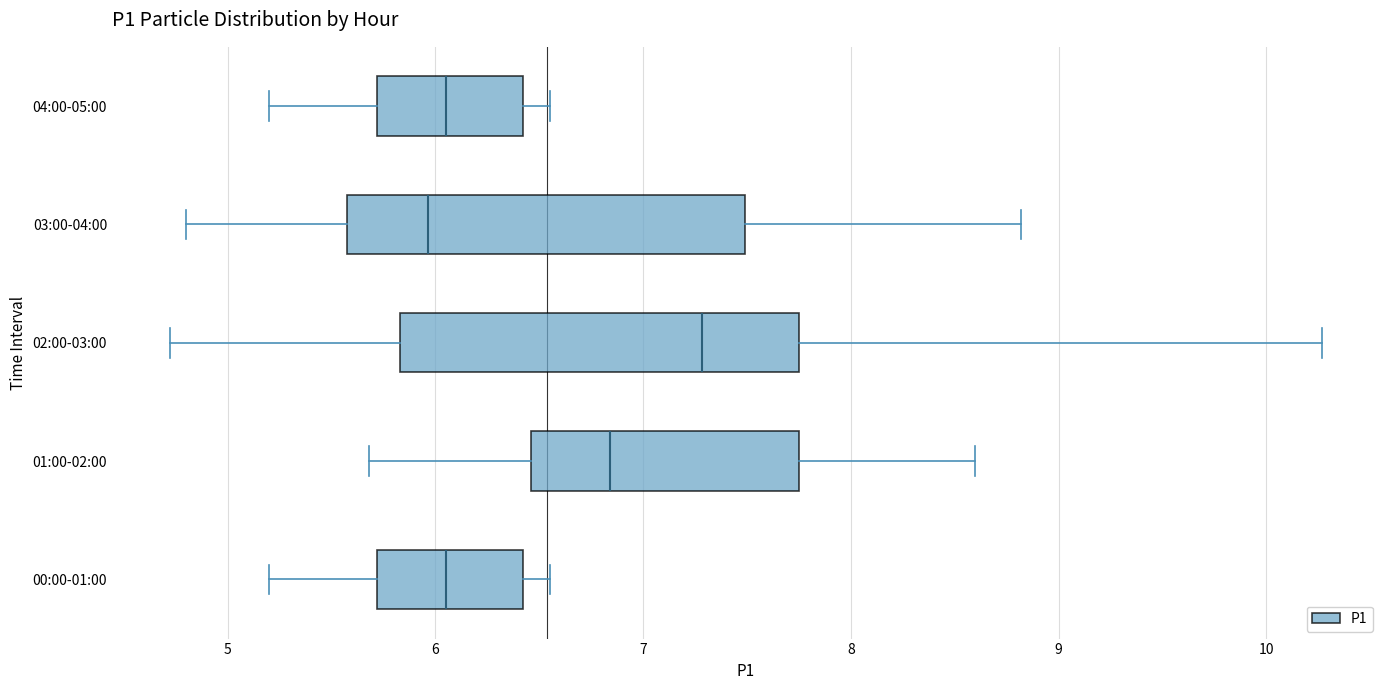

Reading bottom to top, read every box against the x-axis: the position of its median line, the range the box covers, and the ends of its whiskers. The values are not printed on the chart, so give them approximately, as read against the axis.

00:00-01:00: median 6.1, box 5.7 to 6.4, whiskers 5.2 to 6.6
01:00-02:00: median 6.8, box 6.5 to 7.8, whiskers 5.7 to 8.6
02:00-03:00: median 7.3, box 5.8 to 7.8, whiskers 4.7 to 10.3
03:00-04:00: median 6.0, box 5.6 to 7.5, whiskers 4.8 to 8.8
04:00-05:00: median 6.1, box 5.7 to 6.4, whiskers 5.2 to 6.6